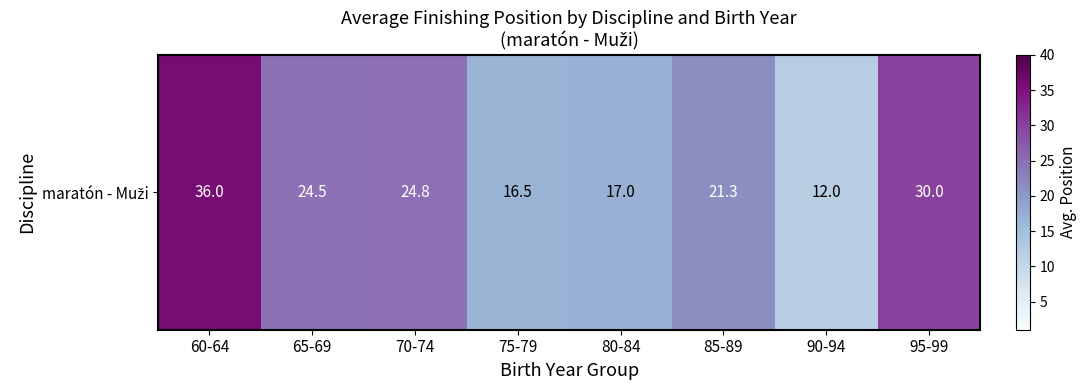

How many data points does each series have?

8